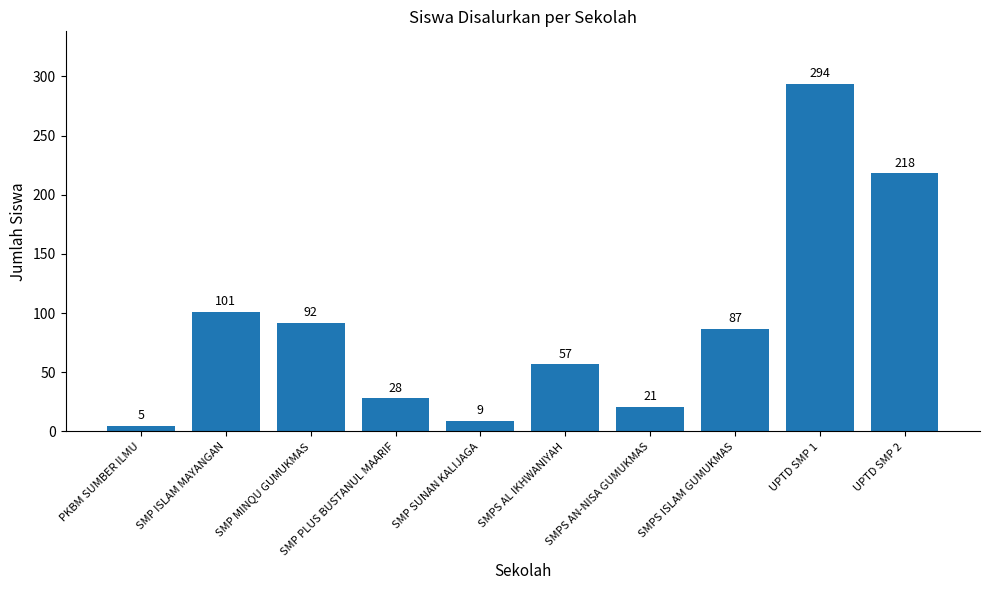

What position from the left is SMP PLUS BUSTANUL MAARIF?

4